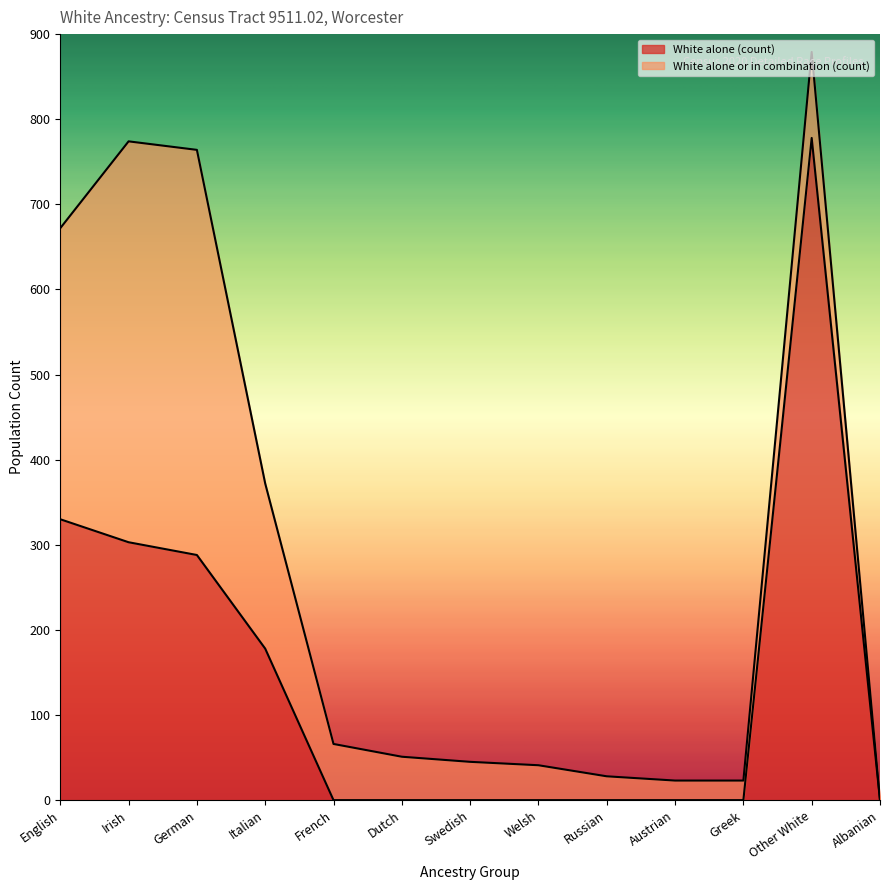

True or false: White alone (count) and White alone or in combination (count) cross at least once.

False